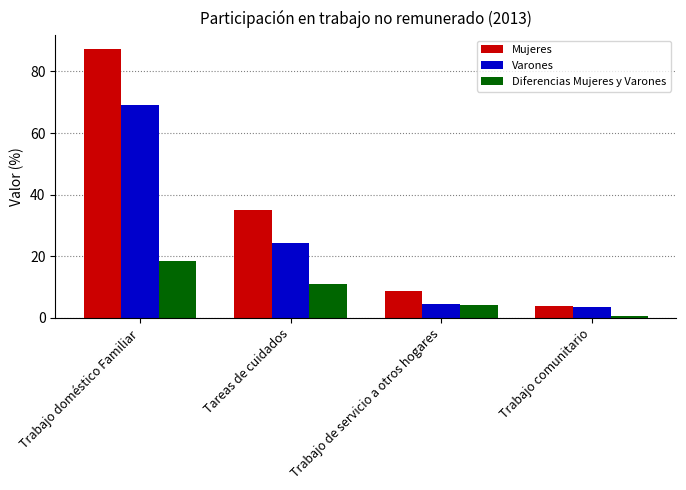

Reading left to right, what are all the values shown in this chart?

Mujeres: 87.4	35.1	8.7	3.9
Varones: 69.0	24.3	4.4	3.4
Diferencias Mujeres y Varones: 18.4	10.9	4.3	0.5